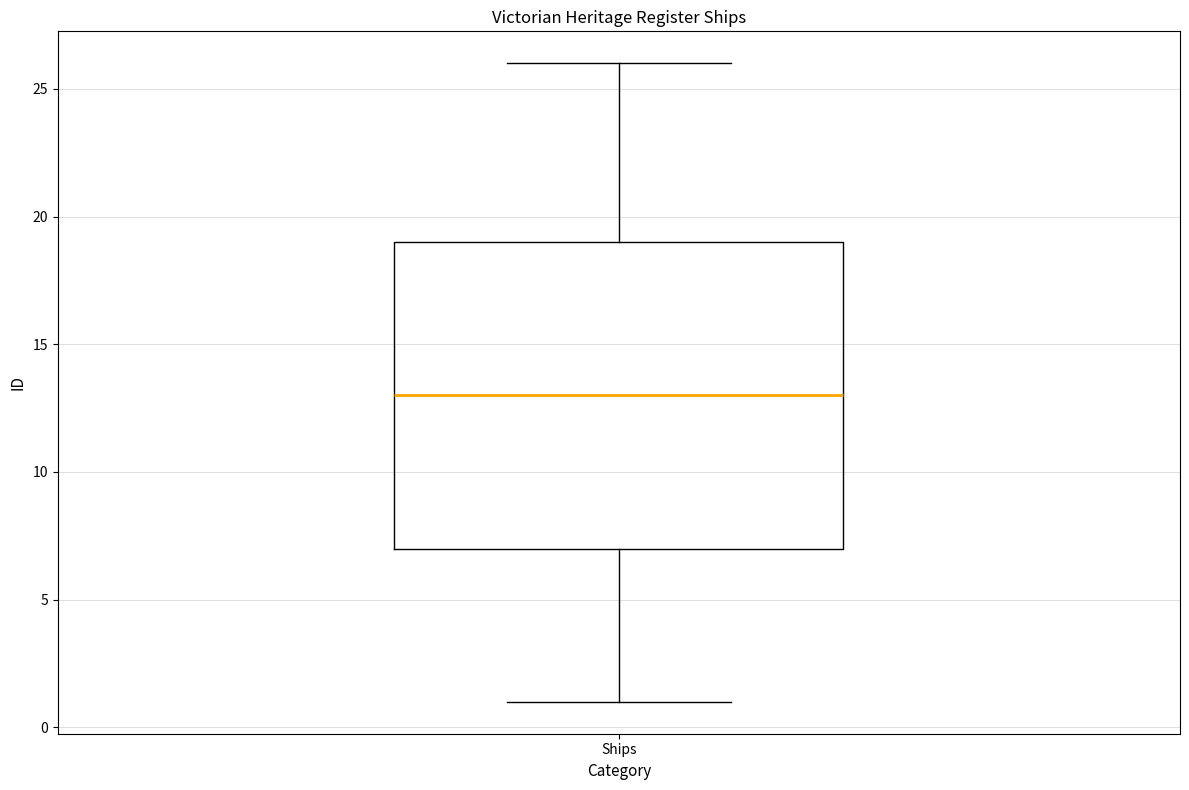

Transcribe this box plot: give where the median line is, the range the box spans, and where the two whiskers end, as read against the y-axis. The values are not printed on the chart, so give them approximately, as read against the axis.

median 13, box 7 to 19, whiskers 1 to 26